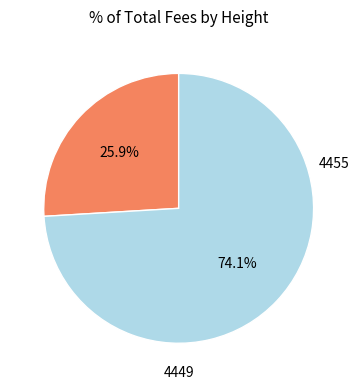

Is there a majority slice in this chart?

Yes